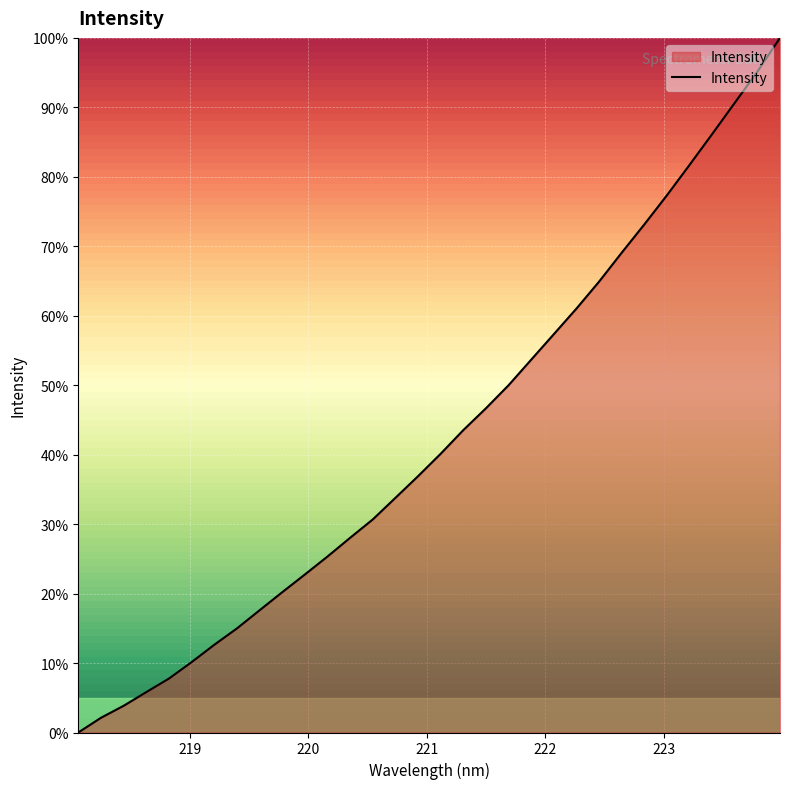

What is the maximum value shown in the chart?

100.0